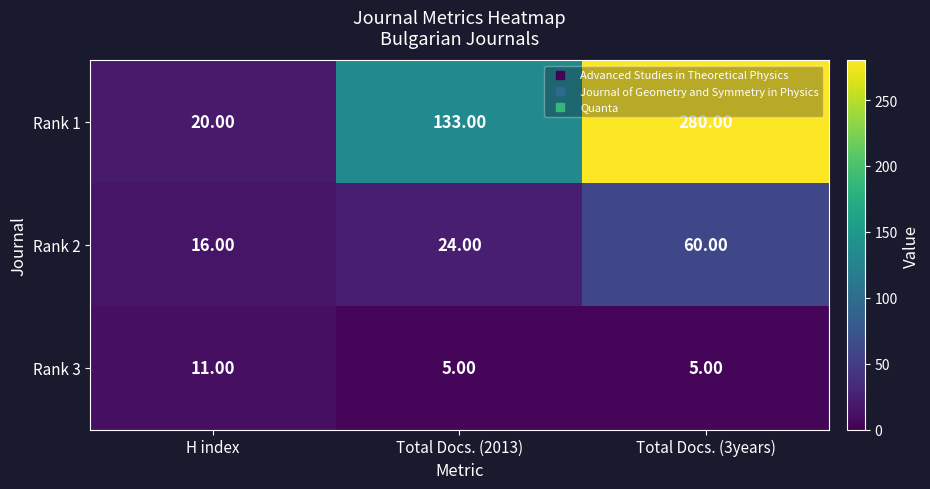

What is the average value of the Rank 3 series?

7